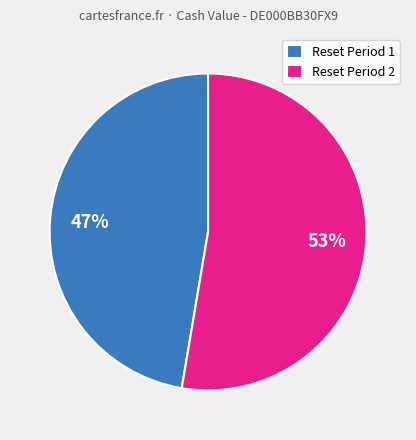

Between Reset Period 1 and Reset Period 2, which is larger?

Reset Period 2